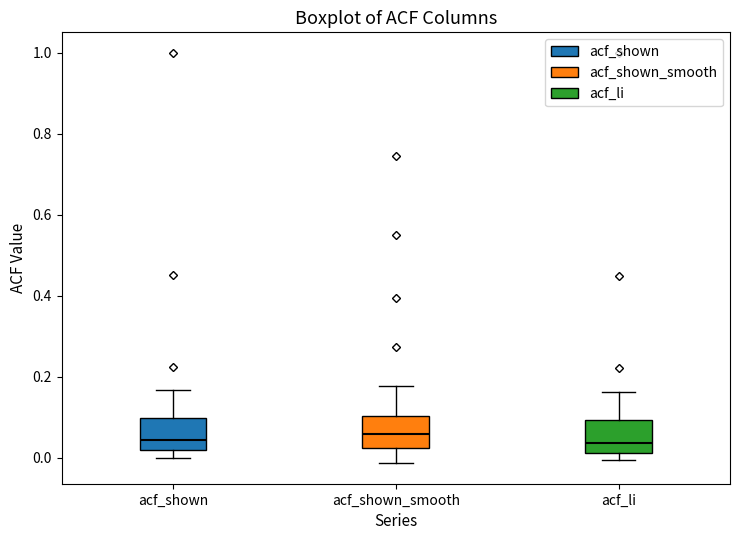

Reading left to right, read every box against the y-axis: the position of its median line, the range the box covers, and the ends of its whiskers. The values are not printed on the chart, so give them approximately, as read against the axis.

acf_shown: median 0.04, box 0.02 to 0.10, whiskers 0.00 to 0.16
acf_shown_smooth: median 0.06, box 0.02 to 0.10, whiskers -0.02 to 0.18
acf_li: median 0.04, box 0.02 to 0.10, whiskers 0.00 to 0.16